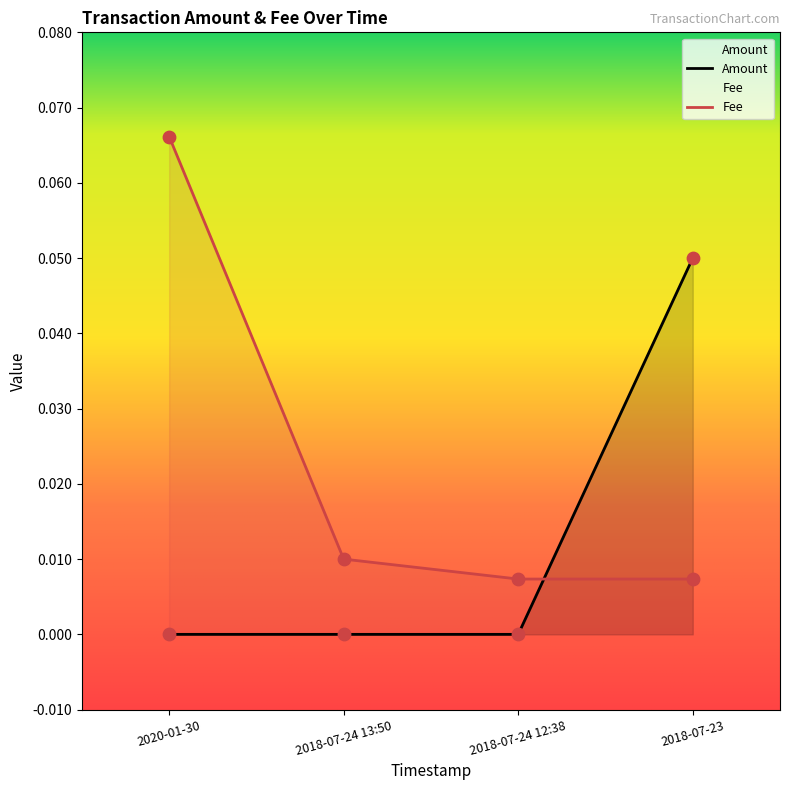

Which series reaches the minimum Y coordinate?

Amount